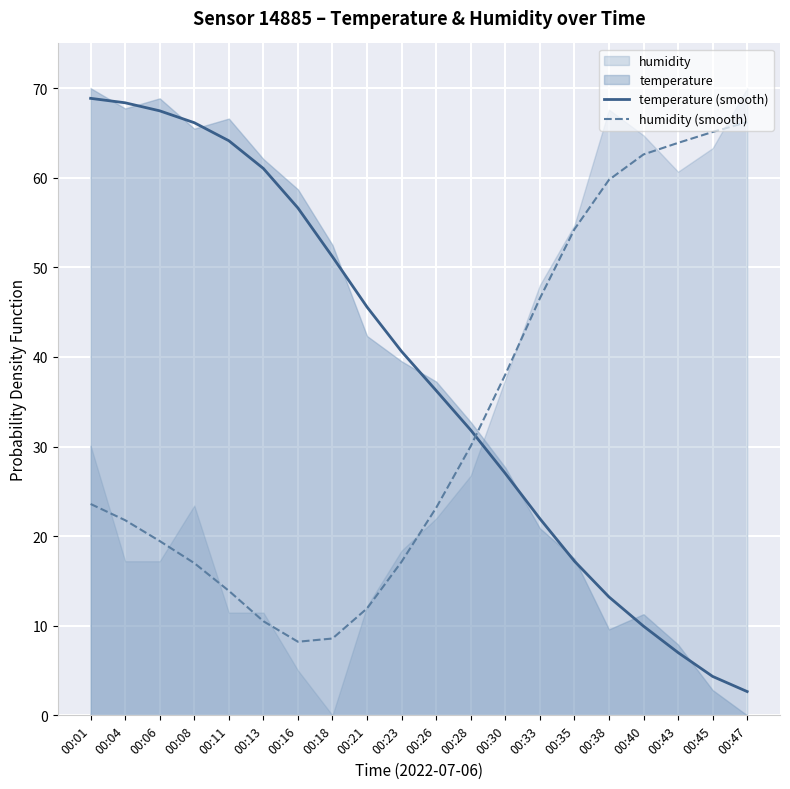

Is the value of temperature (smooth) at 00:01 greater than the value of humidity (smooth) at 00:35?

Yes